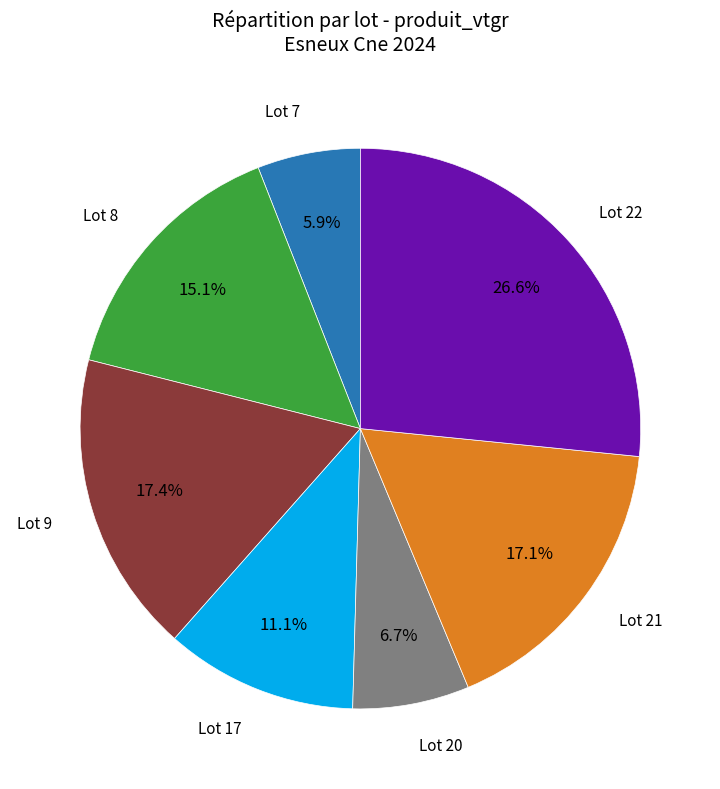

How many segments does this pie chart have?

7